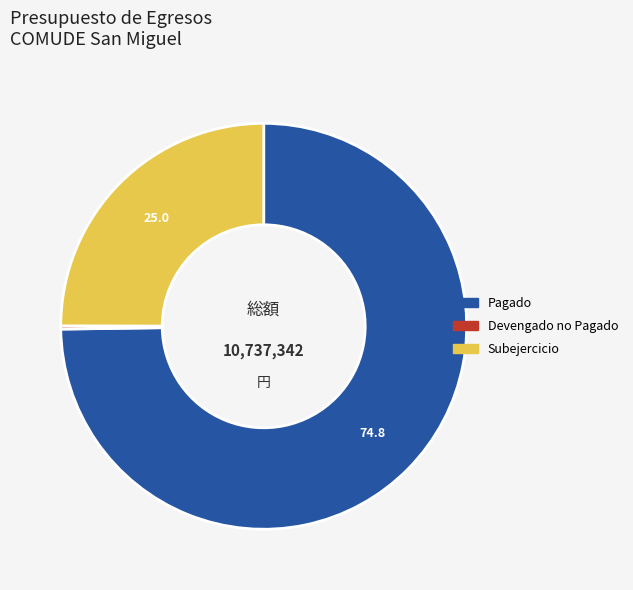

The Pagado slice represents 75% of the pie. True or false?

True